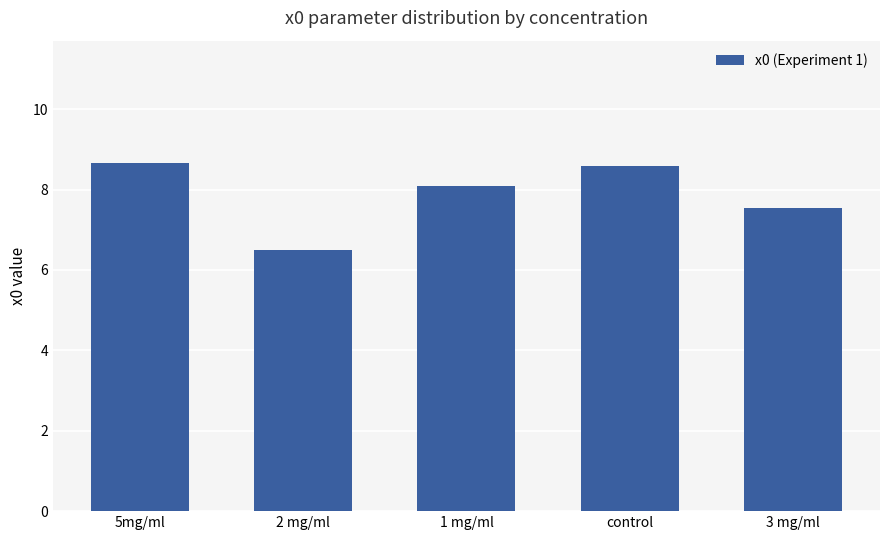

Reading left to right, what are all the values shown in this chart?

5mg/ml=8.7	2 mg/ml=6.5	1 mg/ml=8.1	control=8.6	3 mg/ml=7.5